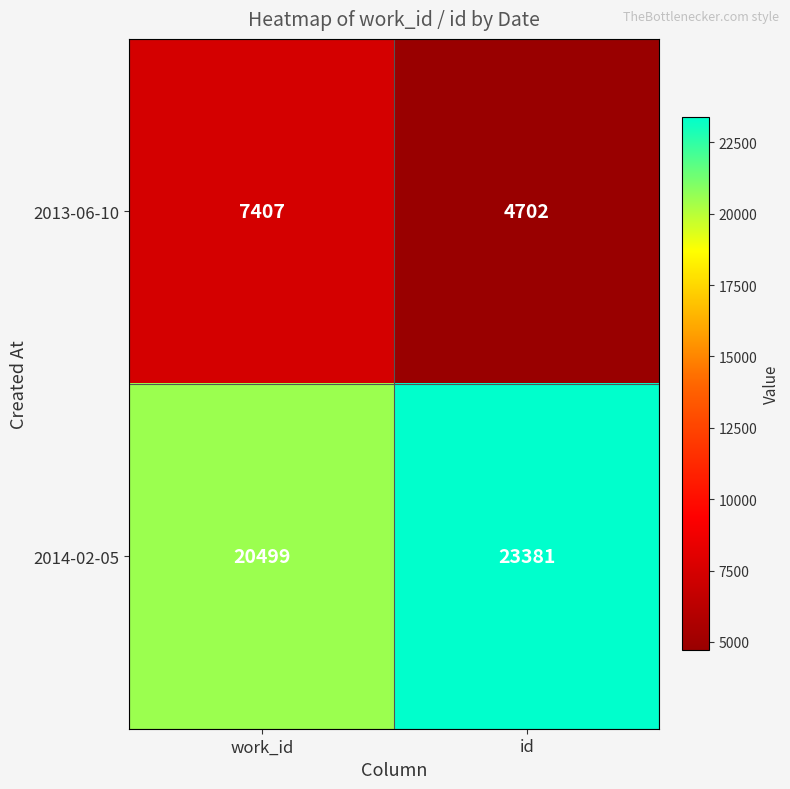

Reading right to left, what are all the values shown in this chart?

2013-06-10: id=4702	work_id=7407
2014-02-05: id=23381	work_id=20499